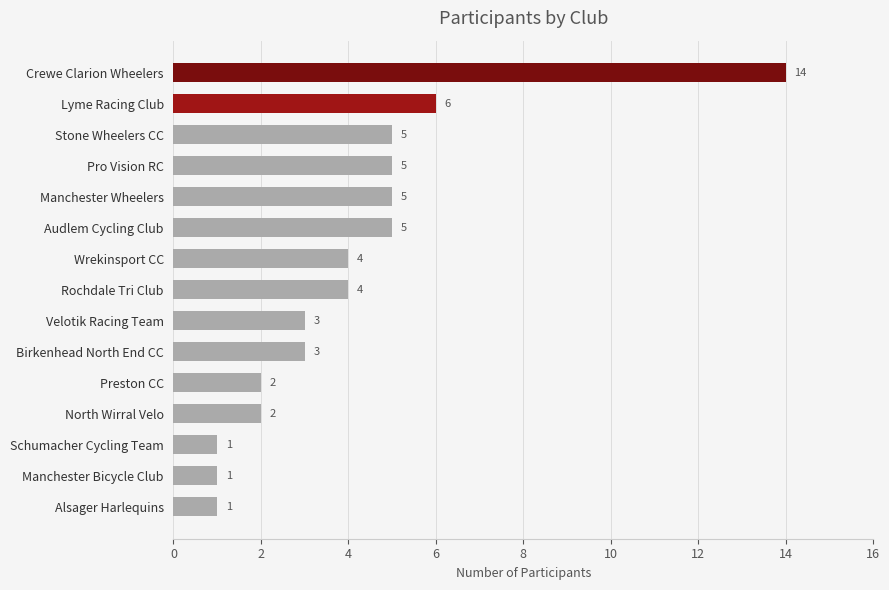

What position from the top is Manchester Wheelers?

5